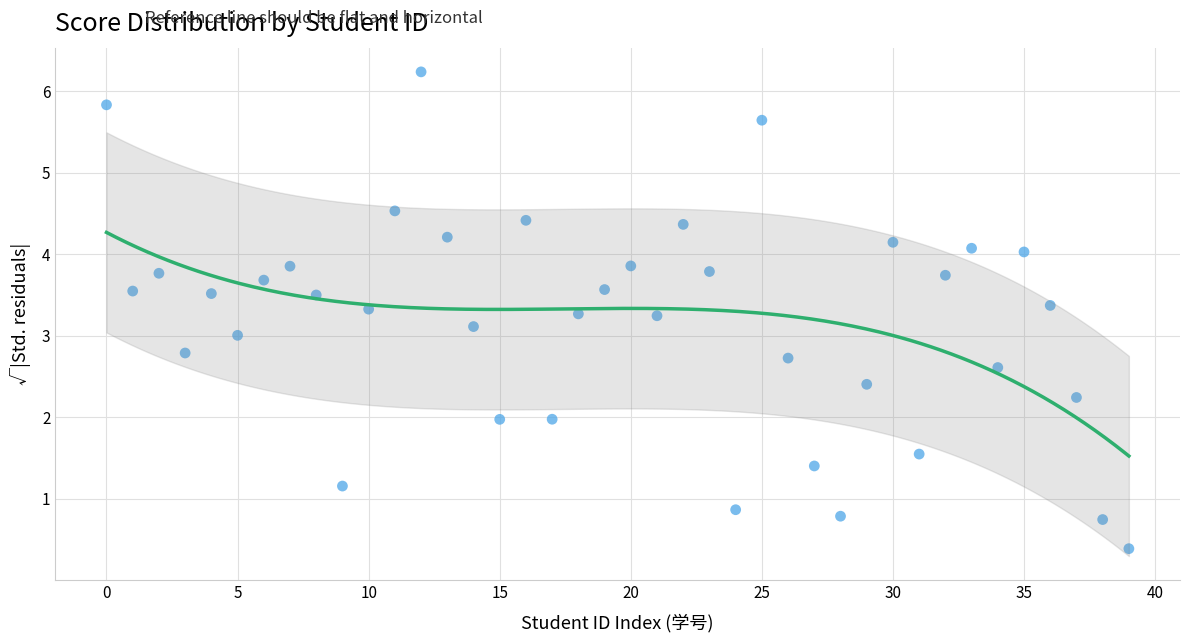

What is the range of Y values (max minus min)?

5.8